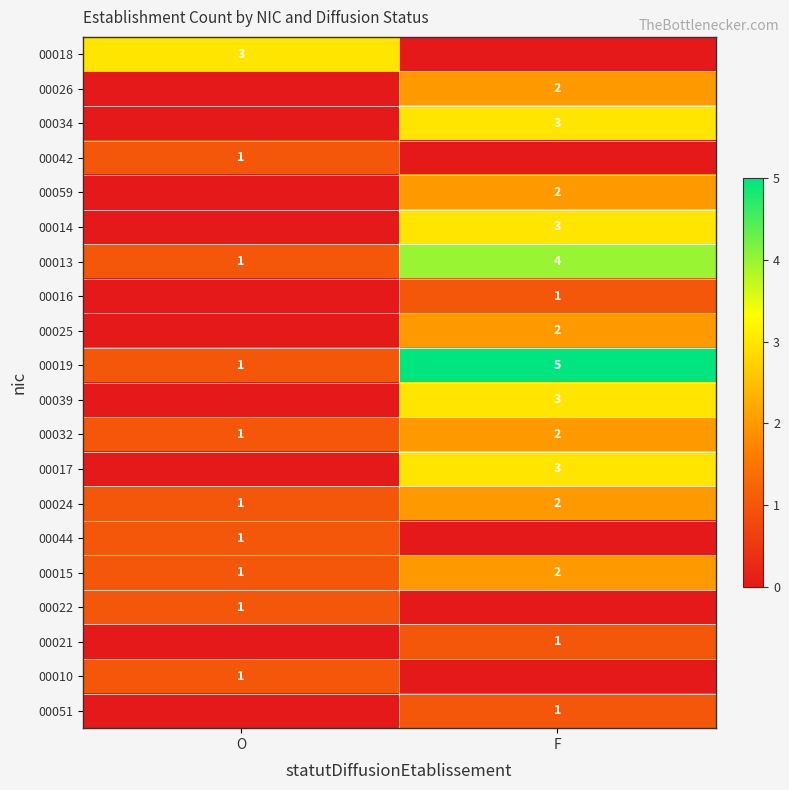

True or false: 00026 has a value of 1 at F.

False